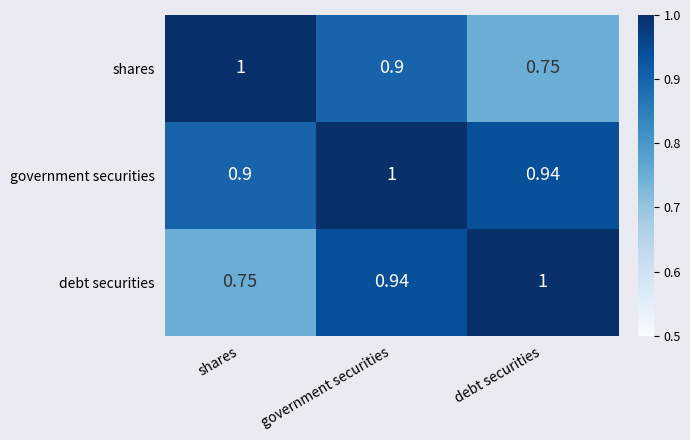

At which label is government securities closest to 0?

shares